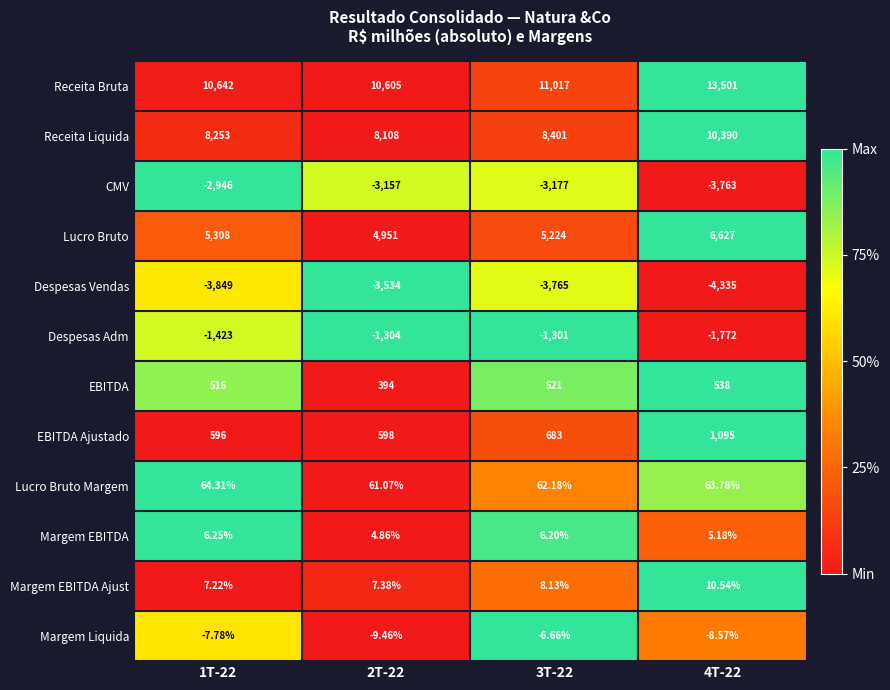

At 2T-22, list the series in order from smallest to largest.

Despesas Vendas, CMV, Despesas Adm, Margem Liquida, Margem EBITDA, Margem EBITDA Ajust, Lucro Bruto Margem, EBITDA, EBITDA Ajustado, Lucro Bruto, Receita Liquida, Receita Bruta